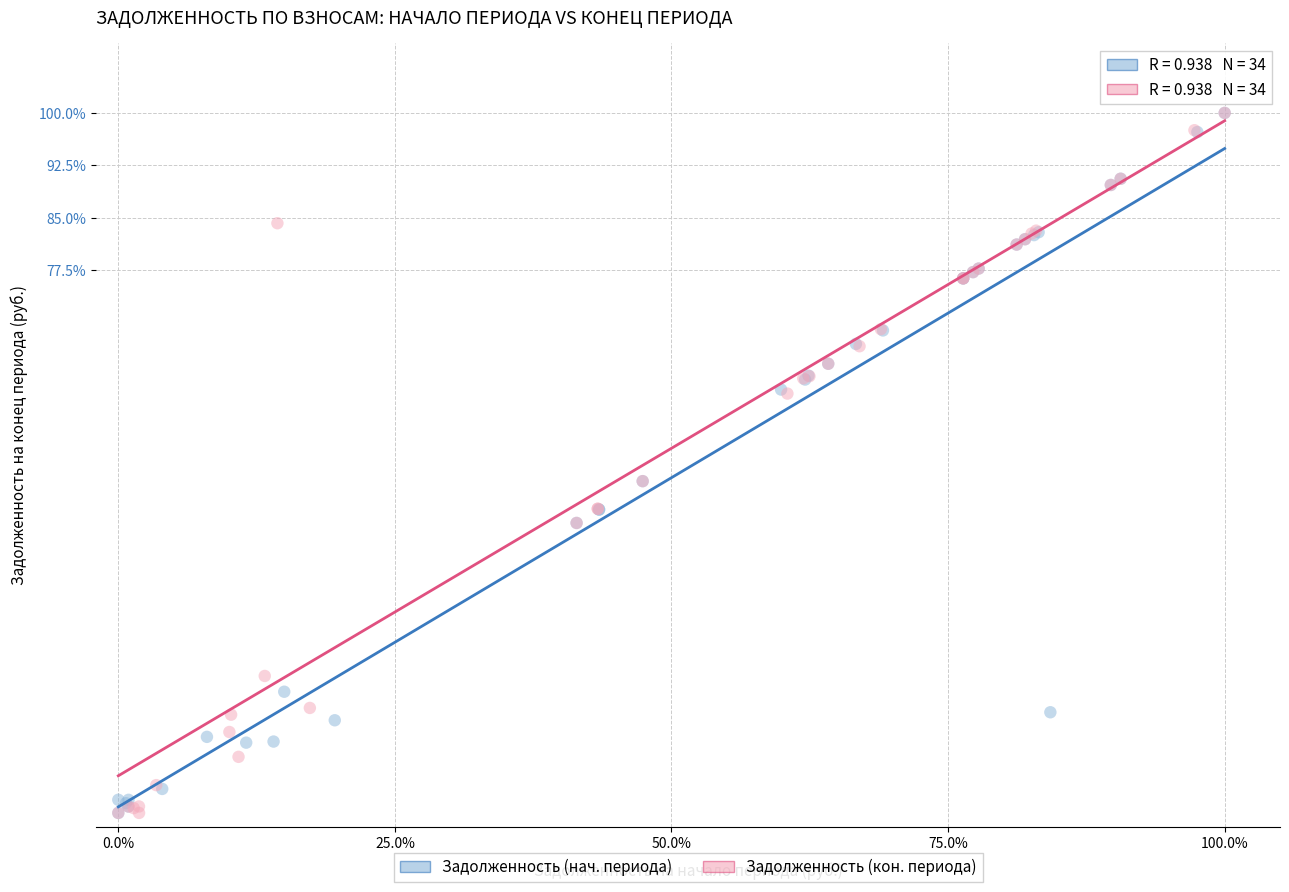

What are all the series names shown in the legend?

Задолженность (нач. периода), Задолженность (кон. периода)